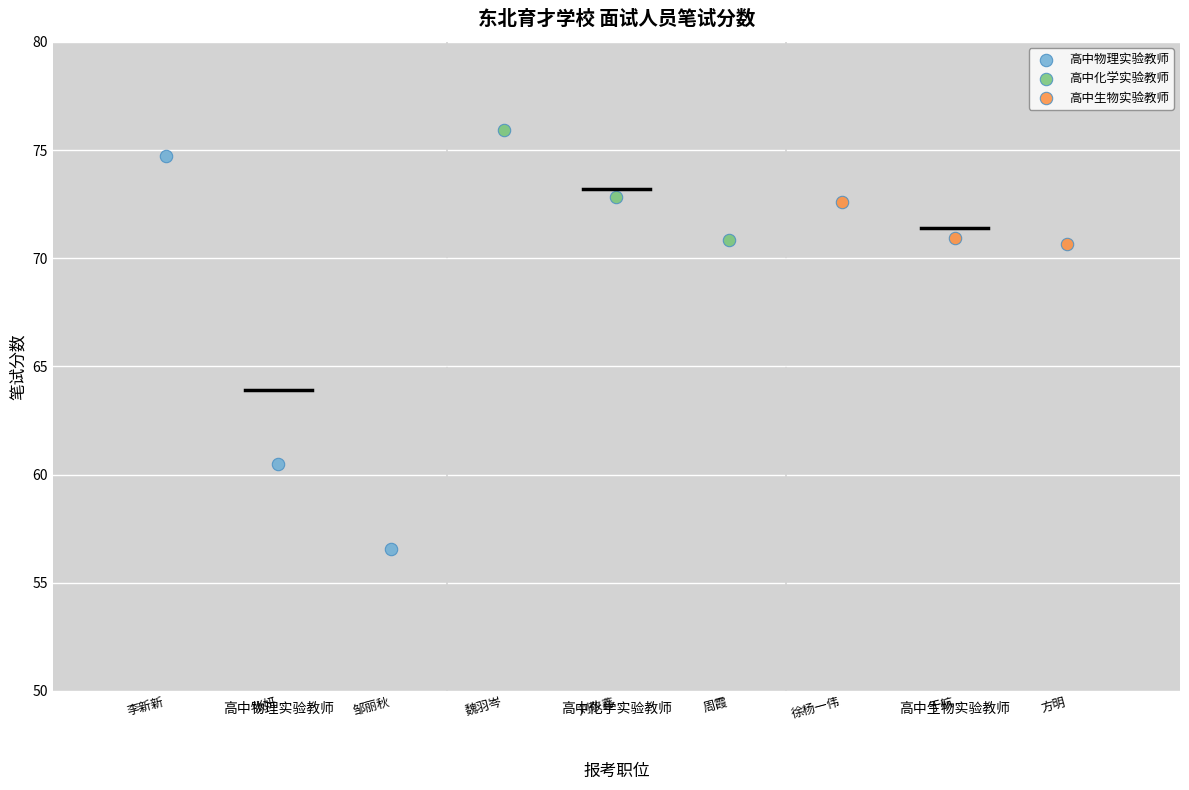

Which series reaches the minimum Y coordinate?

高中物理实验教师